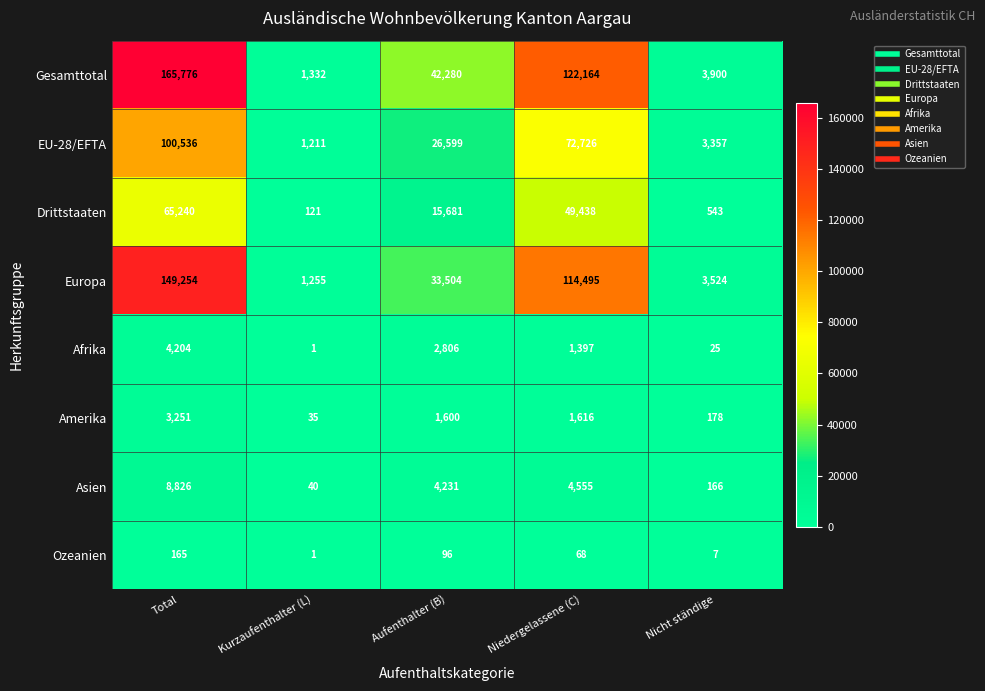

Which series changed the most between Kurzaufenthalter (L) and Aufenthalter (B)?

Gesamttotal